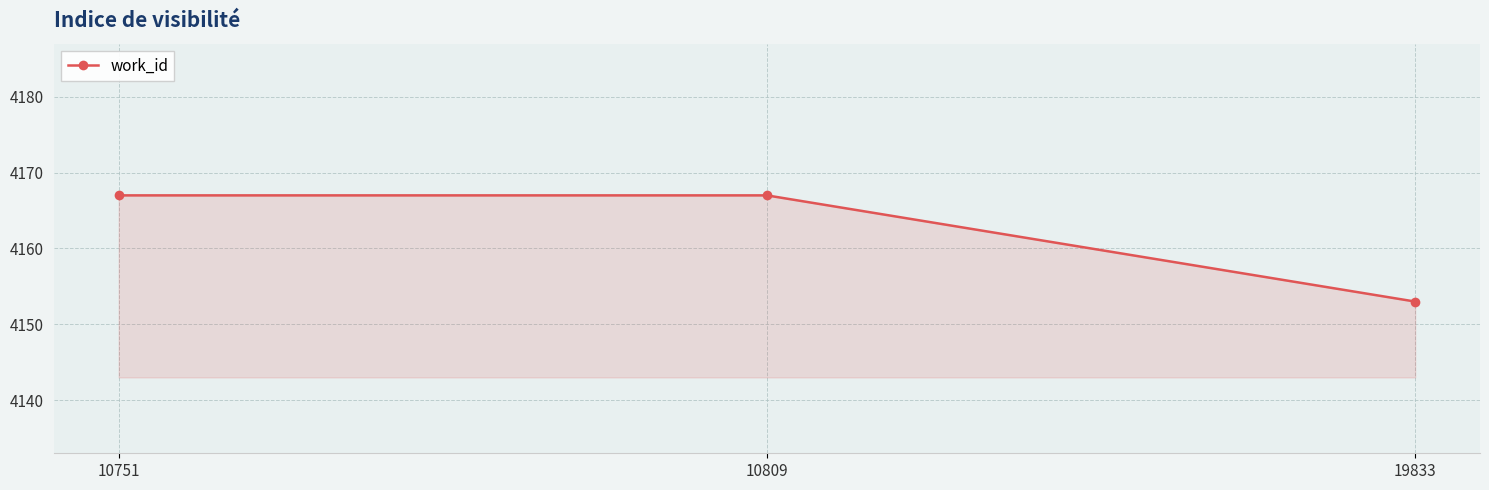

What is the minimum value shown in the chart?

4153